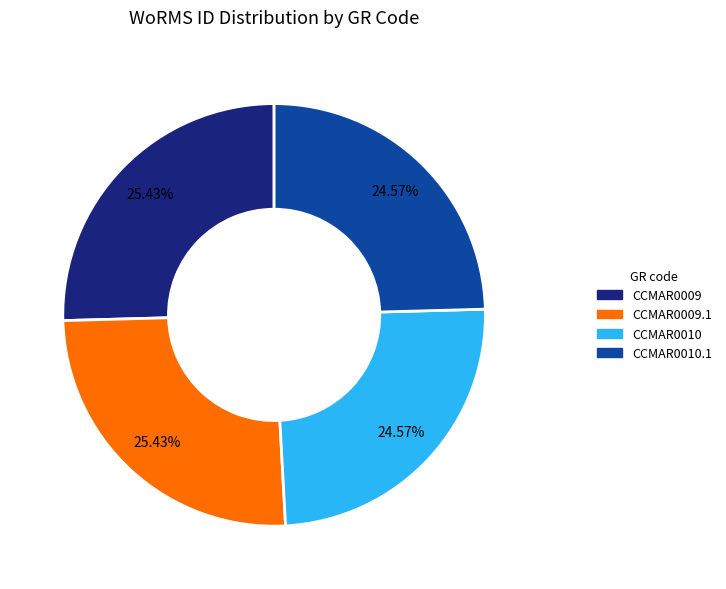

Is there any slice that represents more than half of the pie?

No